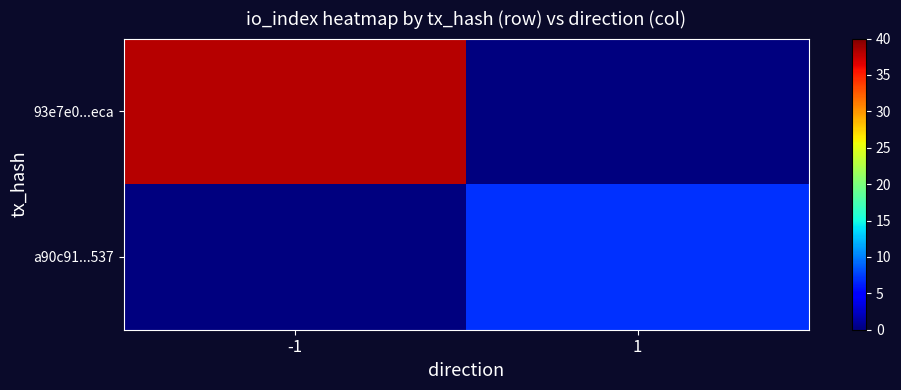

At -1, list the series in order from largest to smallest.

93e7e0...eca, a90c91...537